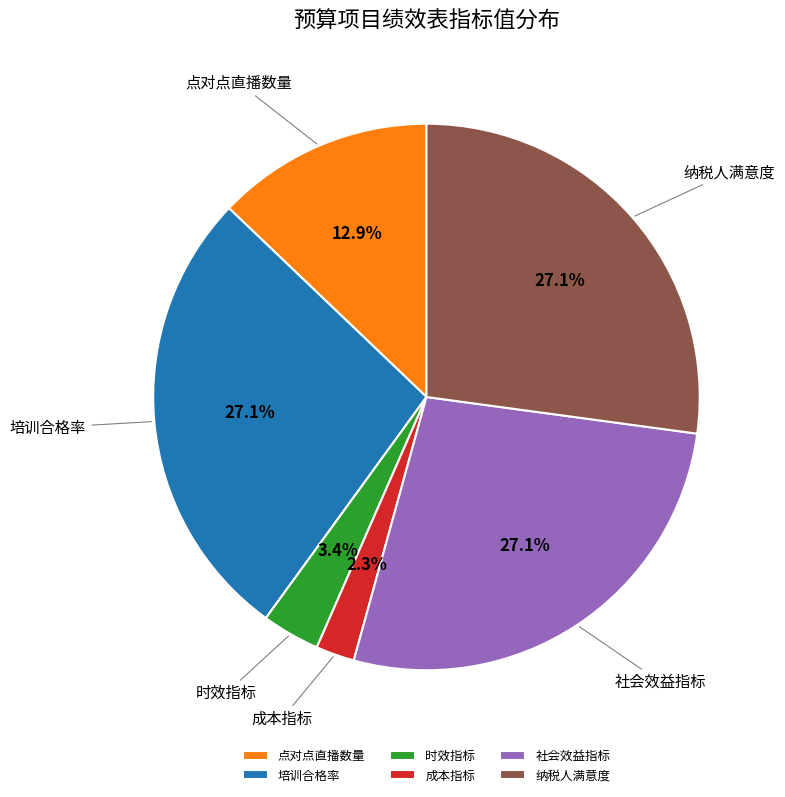

Count the number of slices in the pie.

6